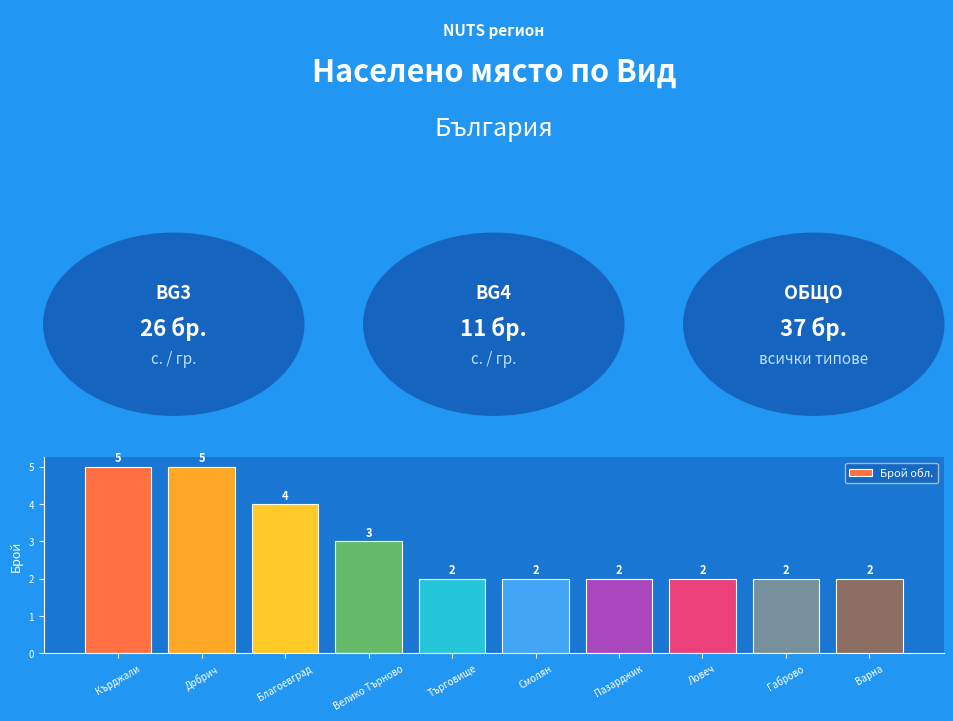

What is the difference between the maximum and second lowest values?

3